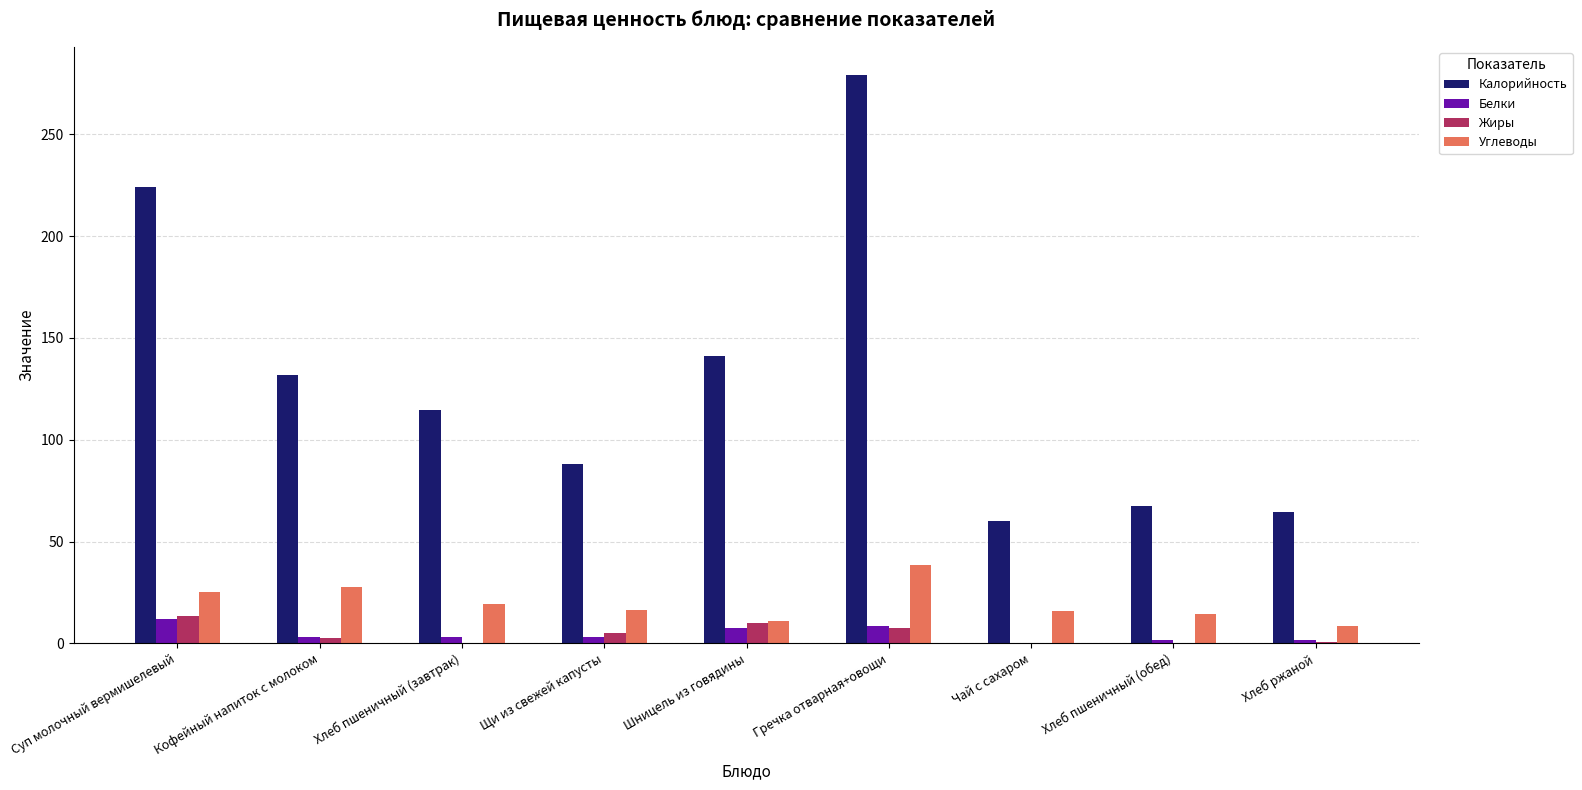

What is the maximum value for Калорийность?

279.0